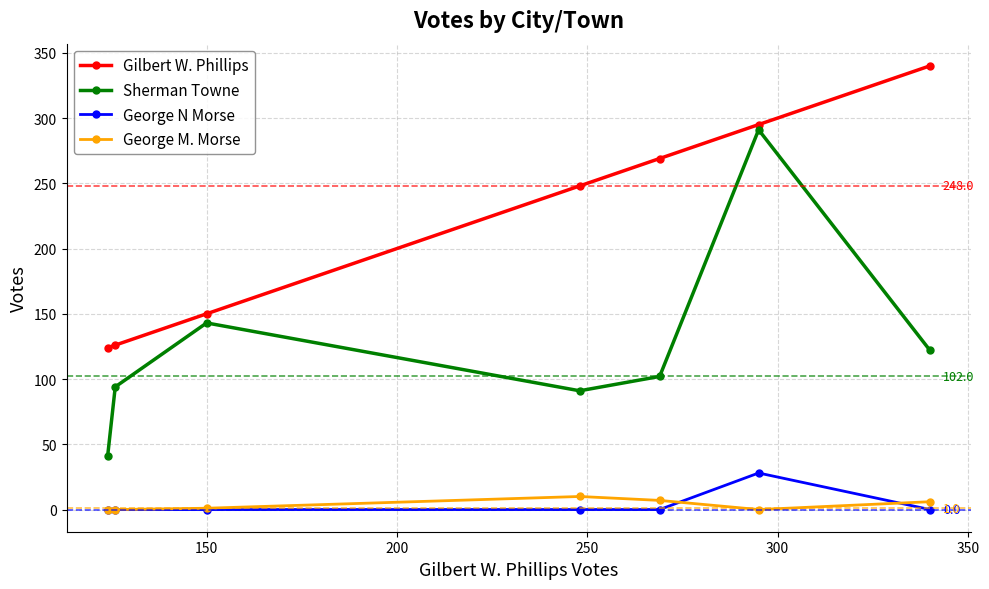

What are all the series names shown in the legend?

Gilbert W. Phillips, Sherman Towne, George N Morse, George M. Morse